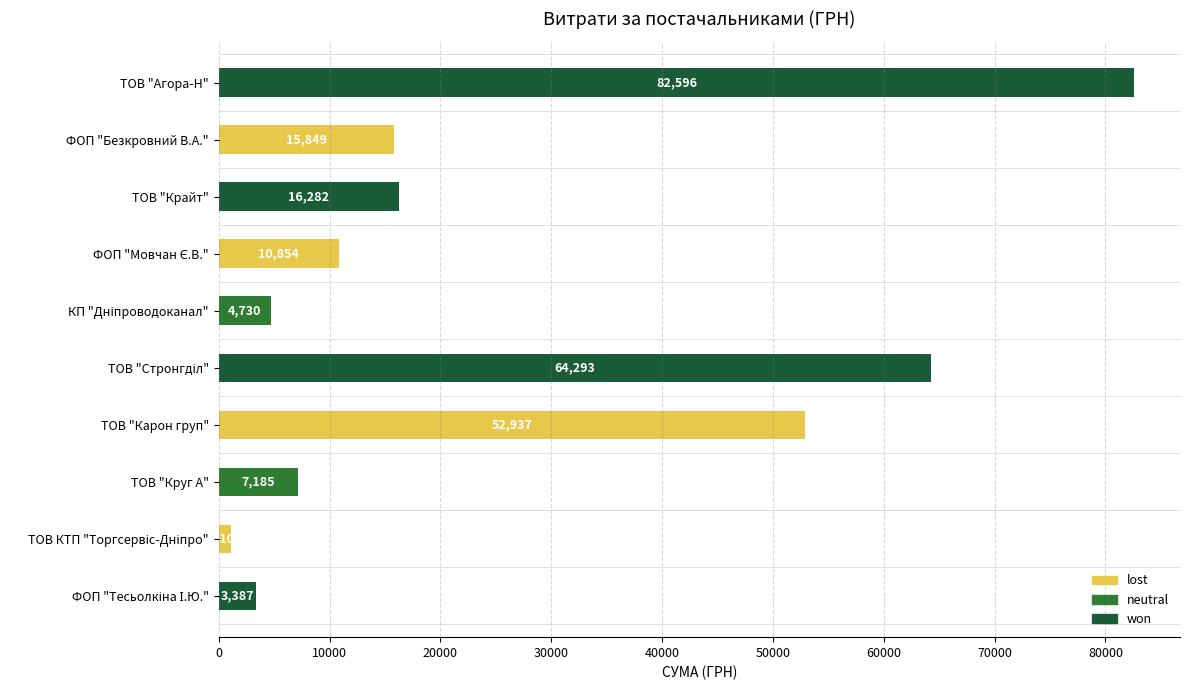

What is the label of the 8th bar from the bottom?

ТОВ "Крайт"